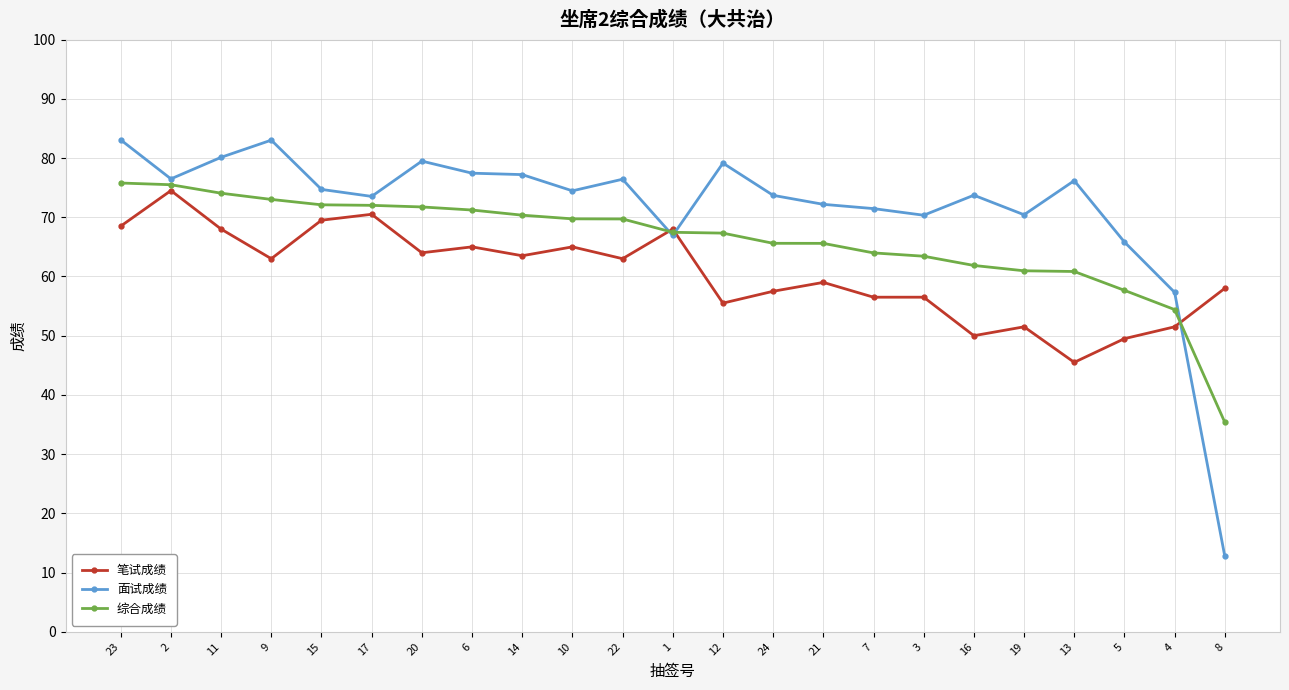

What is the sum of all 综合成绩 values?

1519.7